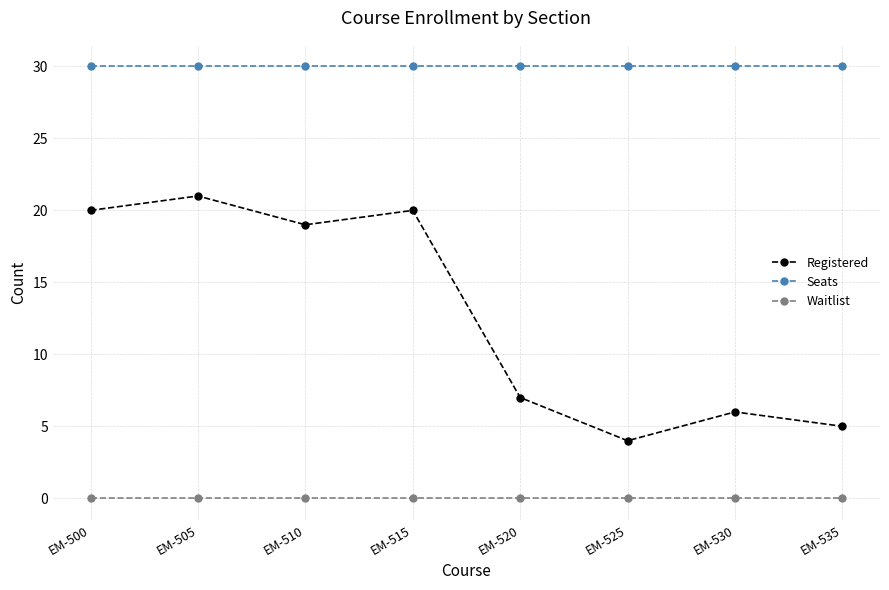

The value of Registered at EM-525 is 4. True or false?

True